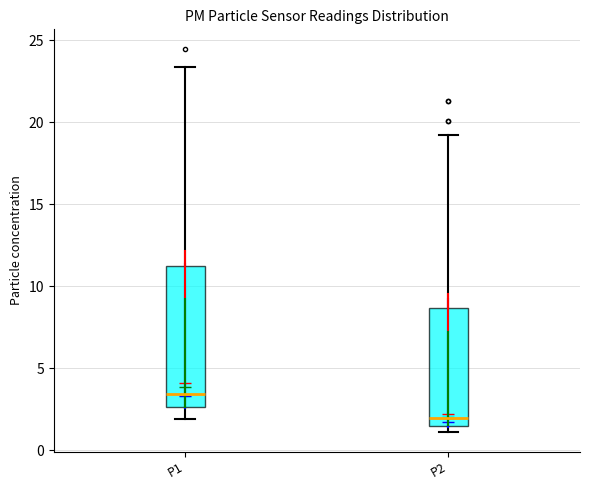

Reading left to right, transcribe this box plot: for each box, give where its median line is, the range the box spans, and where its two whiskers end, as read against the y-axis. The values are not printed on the chart, so give them approximately, as read against the axis.

P1: median 3.5, box 2.5 to 11.0, whiskers 2.0 to 23.5
P2: median 2.0, box 1.5 to 8.5, whiskers 1.0 to 19.0